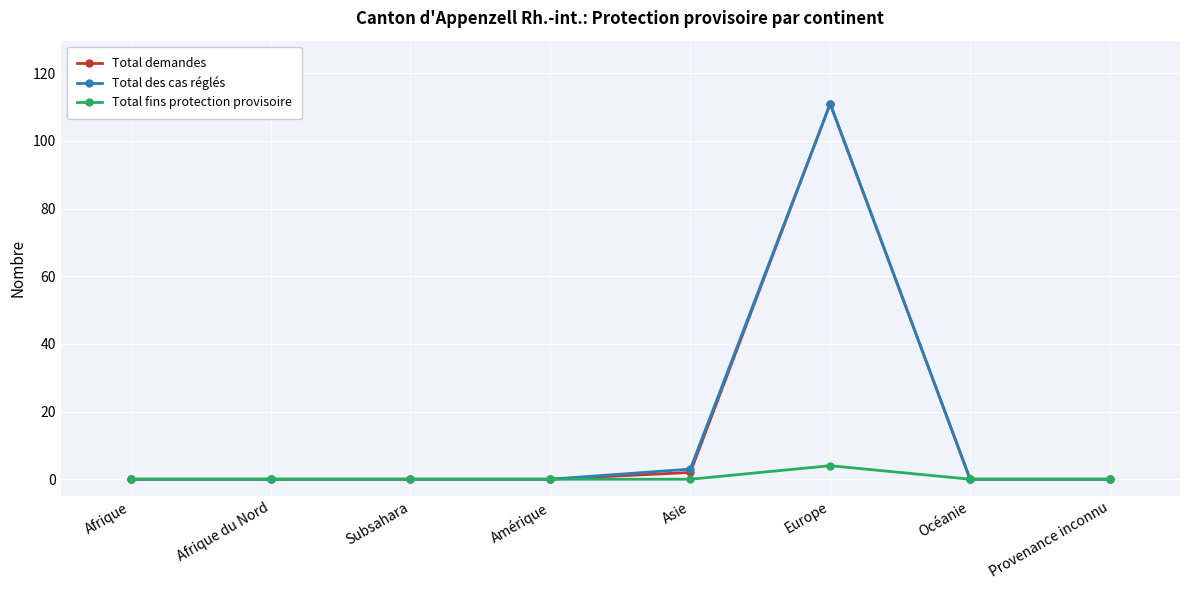

At which label does Total demandes reach its peak?

Europe